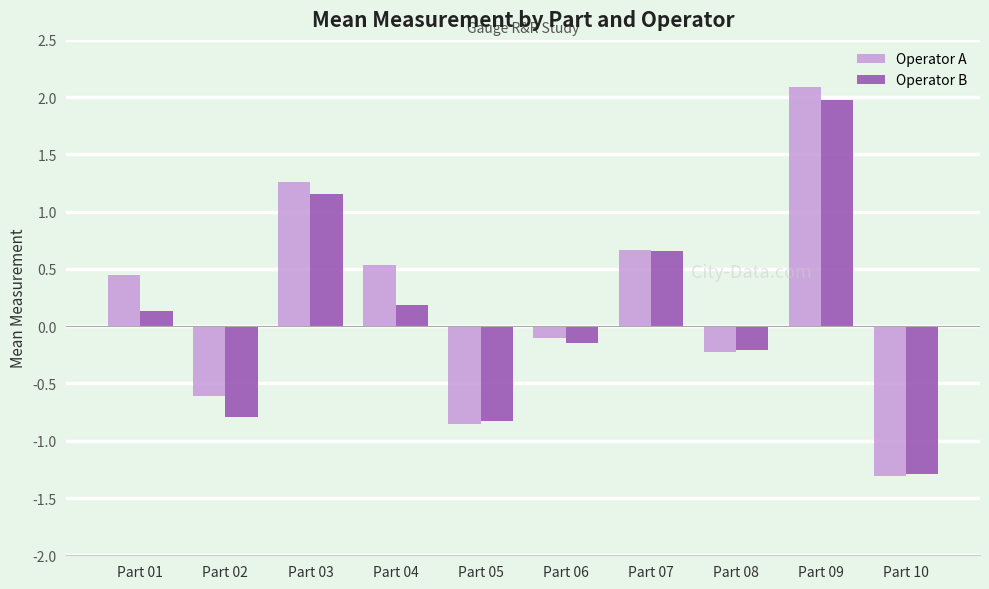

At how many categories does at least one series exceed 1?

2